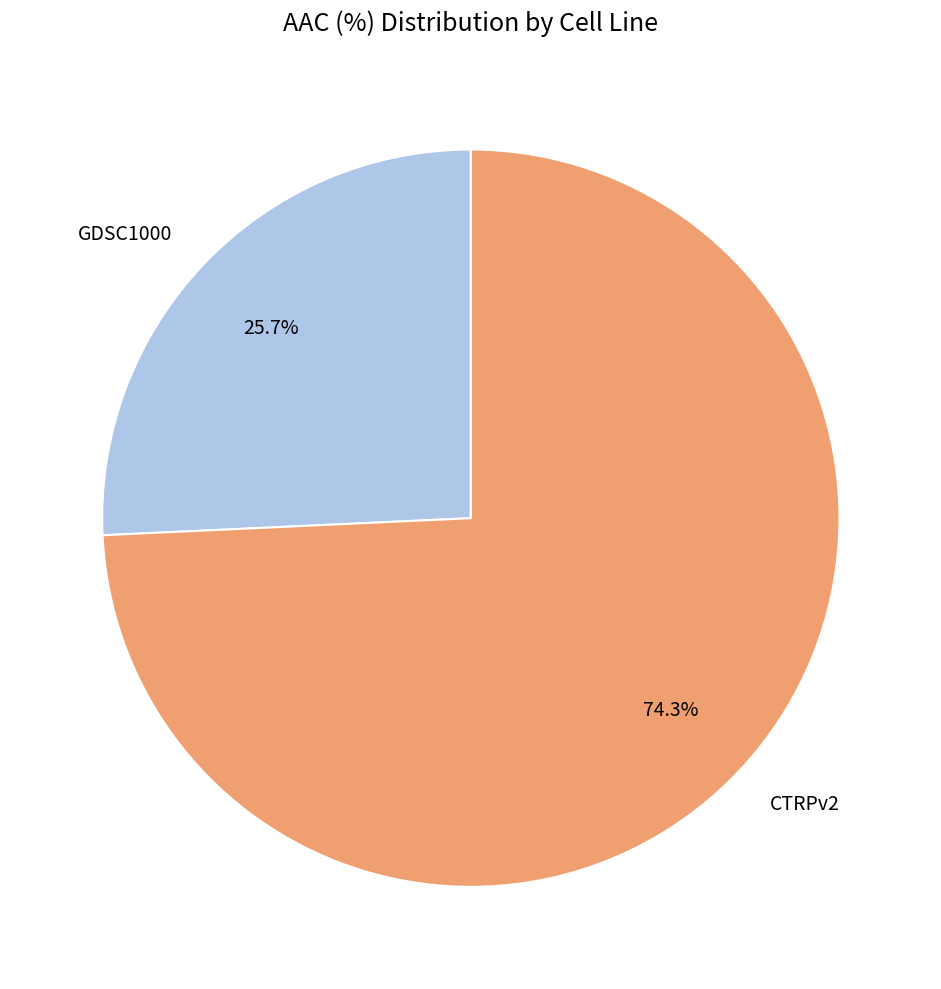

To the nearest percent, what is the difference between the GDSC1000 and CTRPv2 slice percentages?

49%